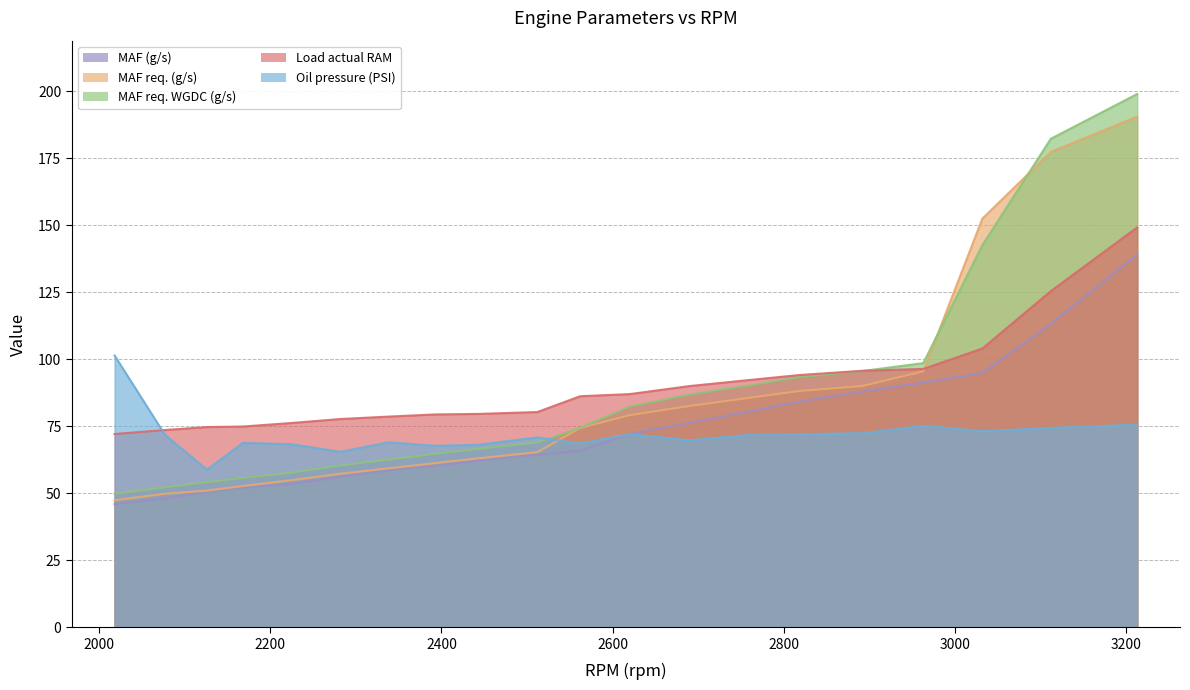

What is the lowest value of the Oil pressure (PSI) series?

58.8